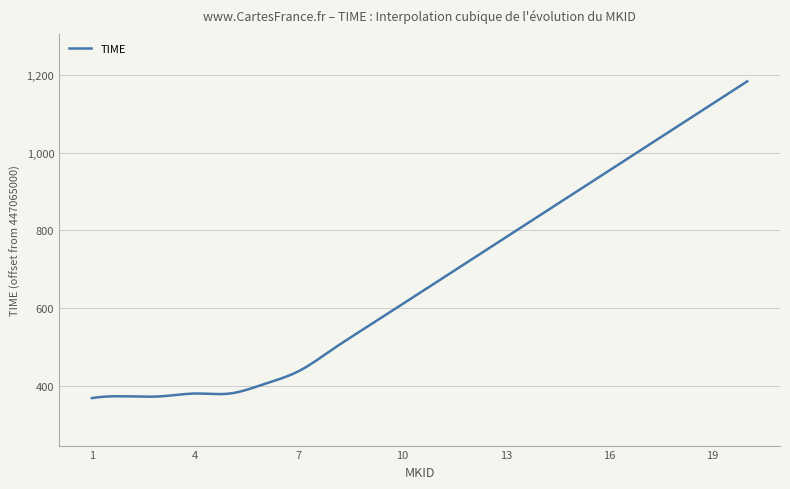

Does the chart display data point markers on the line(s)?

No